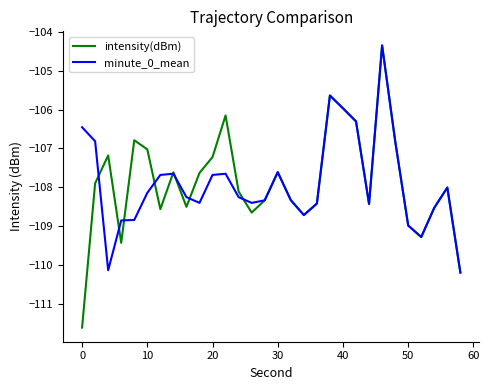

What is the maximum value shown in the chart?

-104.3